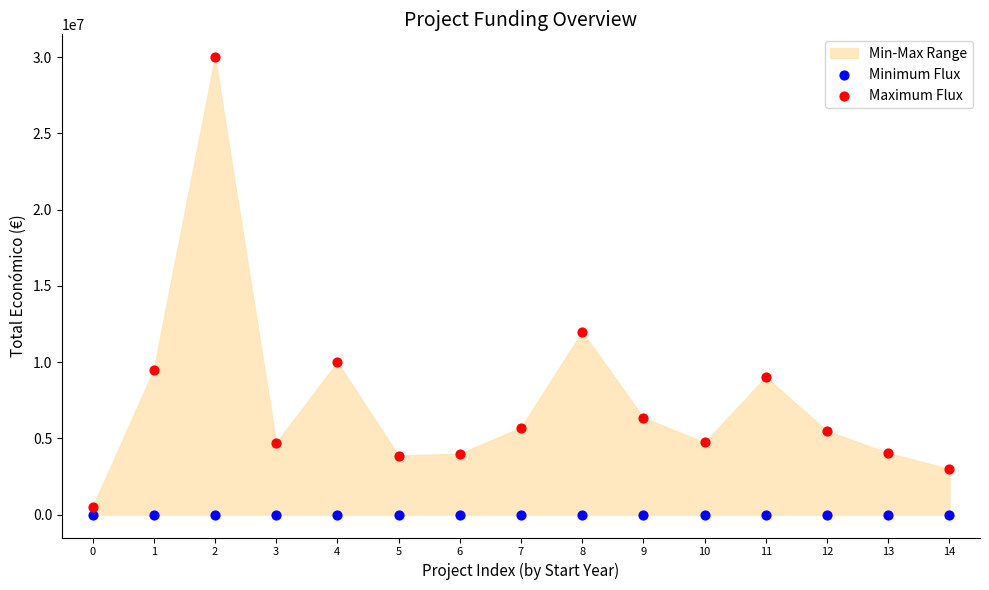

Which series reaches the minimum Y coordinate?

Minimum Flux